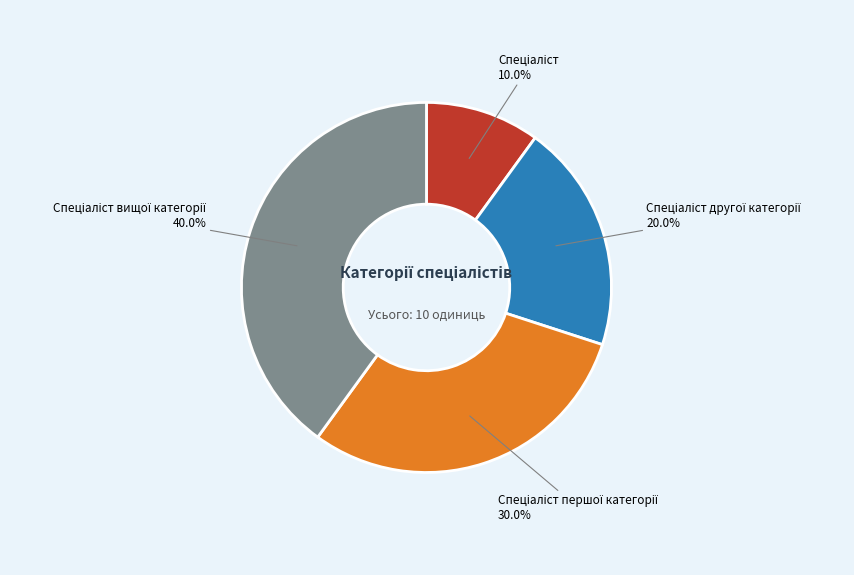

Is there any slice that represents more than half of the pie?

No